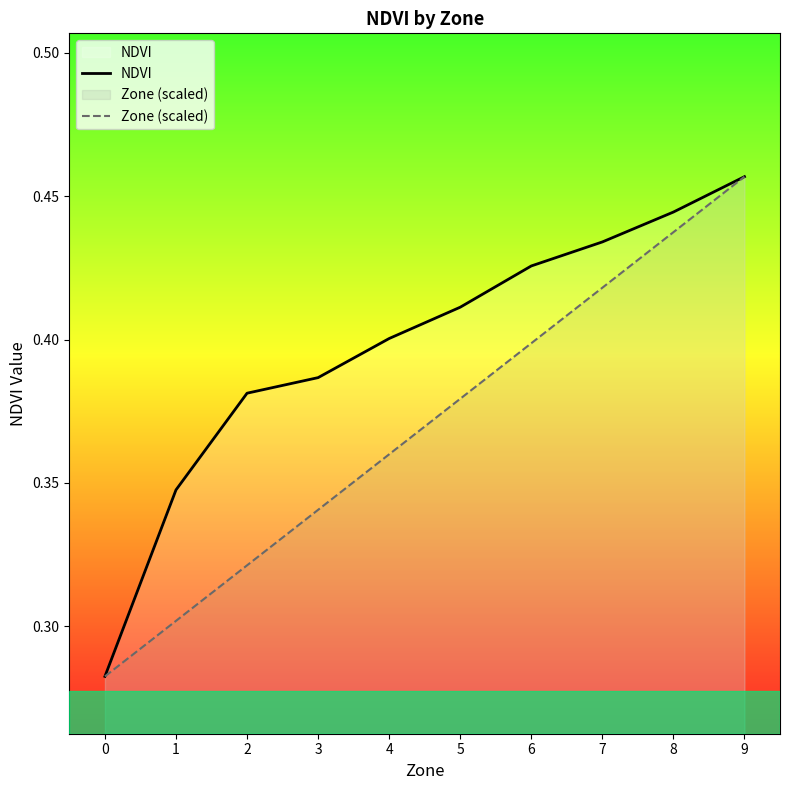

What is the value of the Zone (scaled) point at the 6th from the left?

0.4